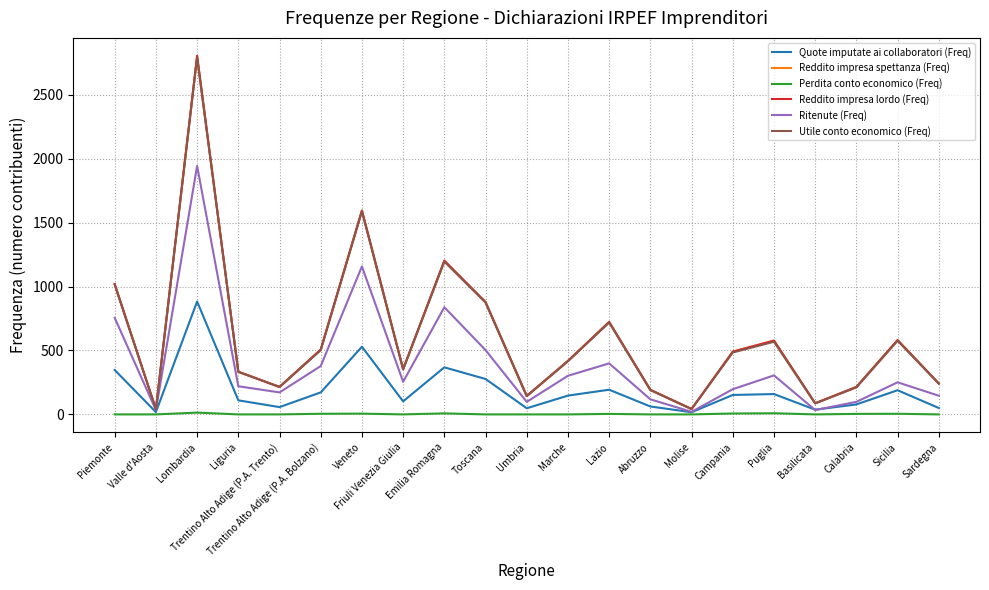

Which series has the widest spread of values?

Reddito impresa lordo (Freq)